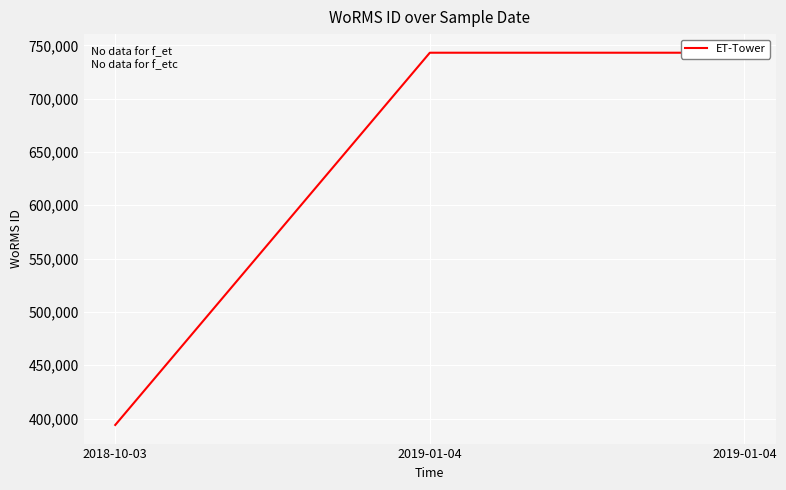

Does the chart display data point markers on the line(s)?

No